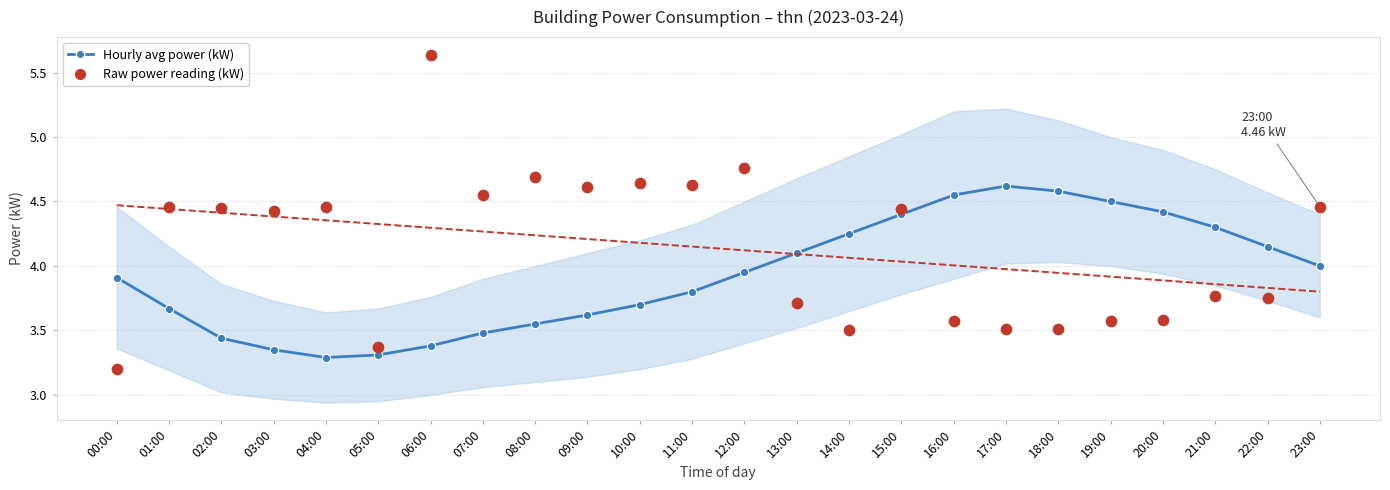

At how many categories does at least one series exceed 4?

22